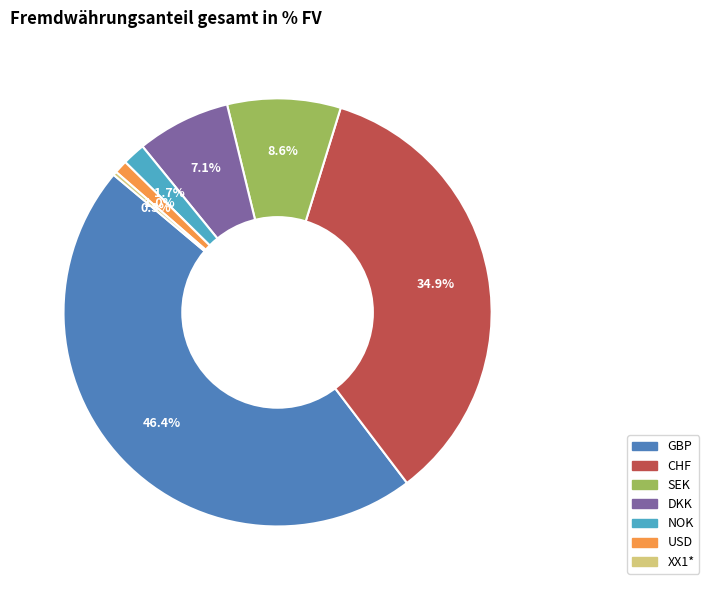

Count the number of slices in the pie.

7